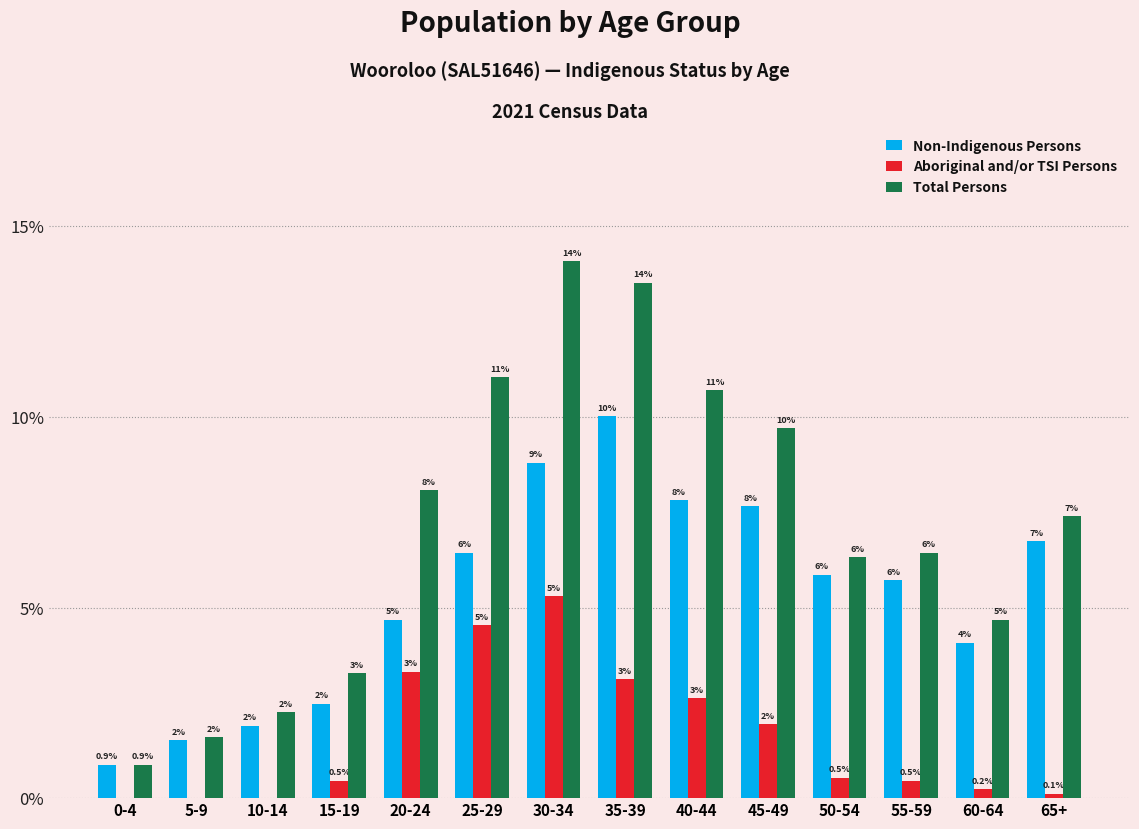

What are all the series names shown in the legend?

Non-Indigenous Persons, Aboriginal and/or TSI Persons, Total Persons